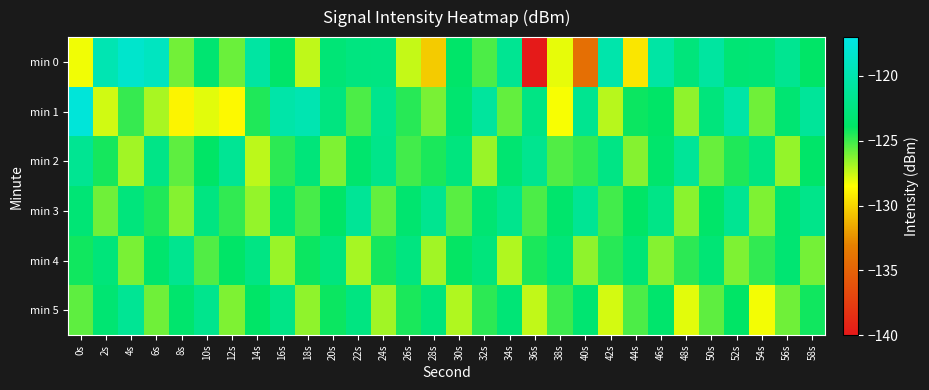

What is the greatest value displayed?

-117.6